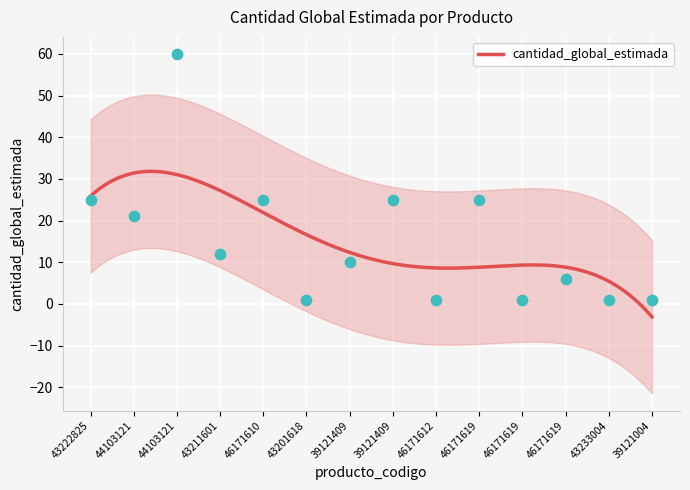

What is the change in value from 43211601 to 43201618?

-11